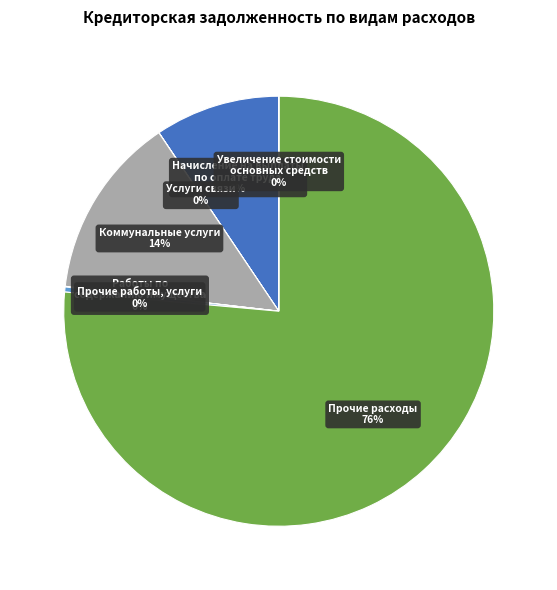

To the nearest percent, what is the average slice percentage?

14%